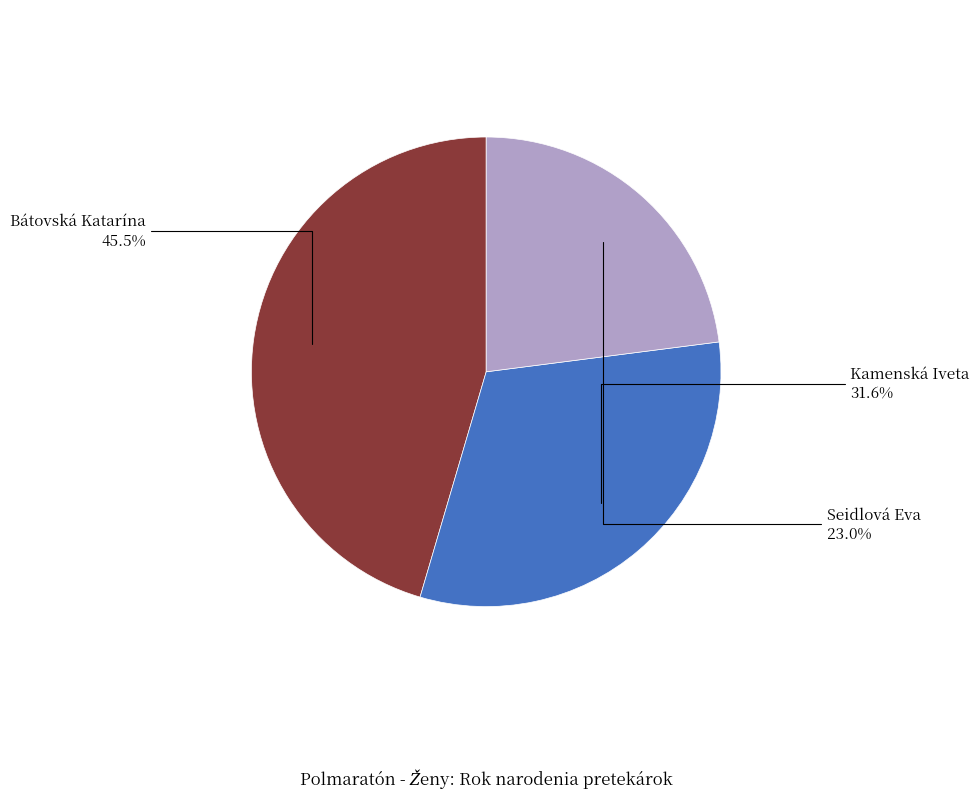

Does any single category account for the majority?

No